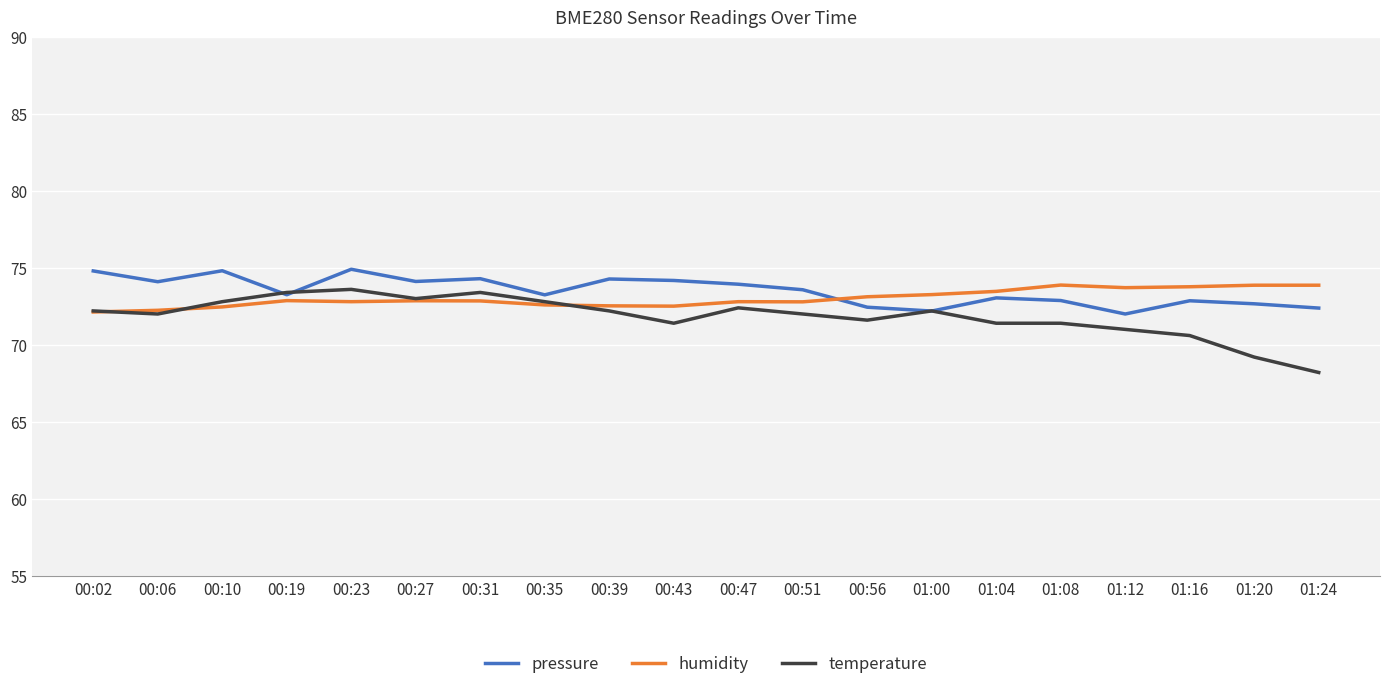

What position from the left is 01:08?

16